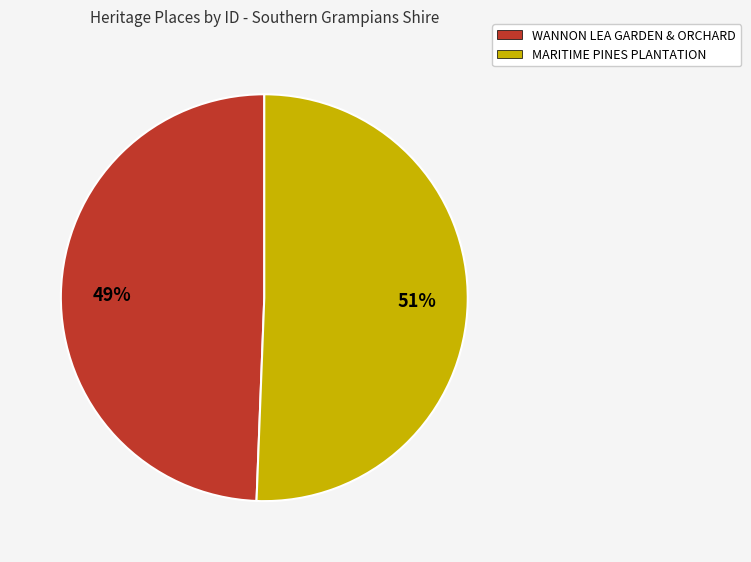

What percentage is the MARITIME PINES PLANTATION slice, to the nearest percent?

51%